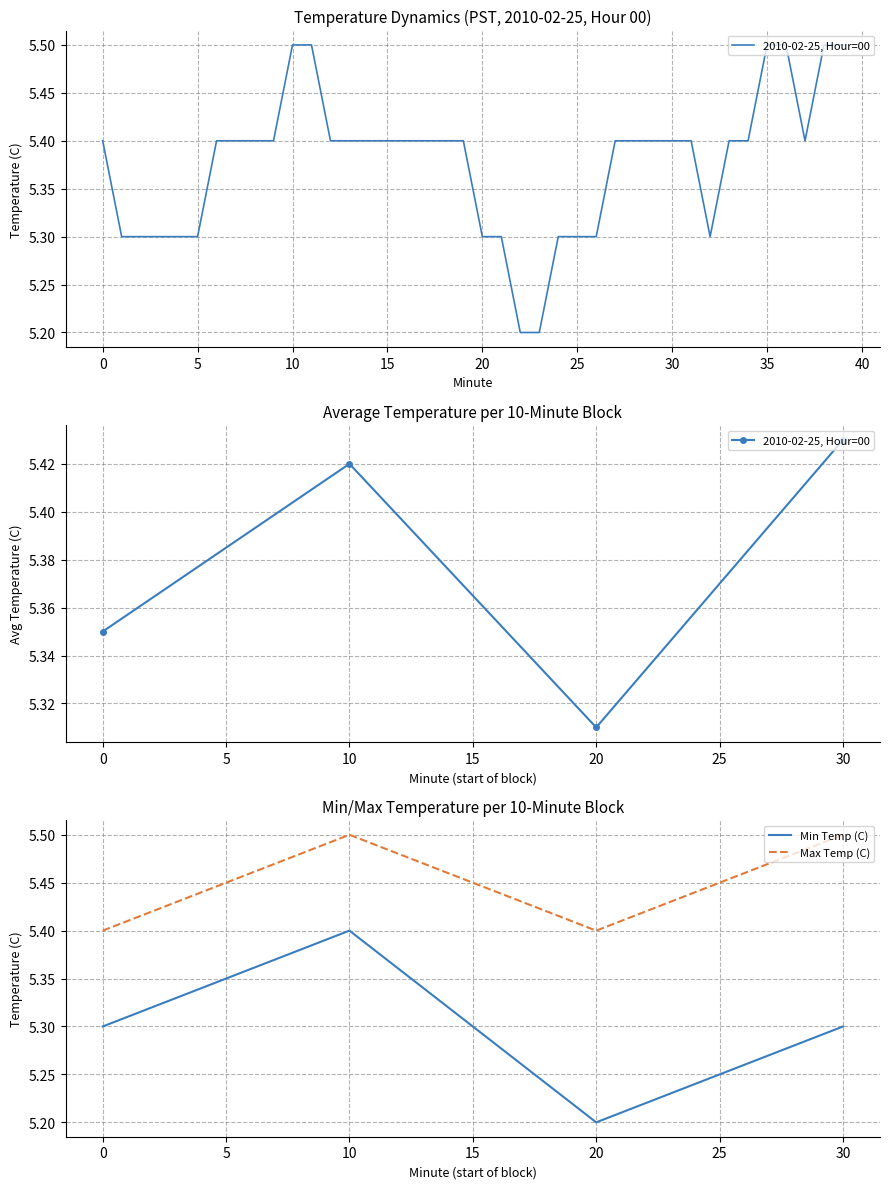

How many interior local peaks does the Min Temp (C) series have?

1